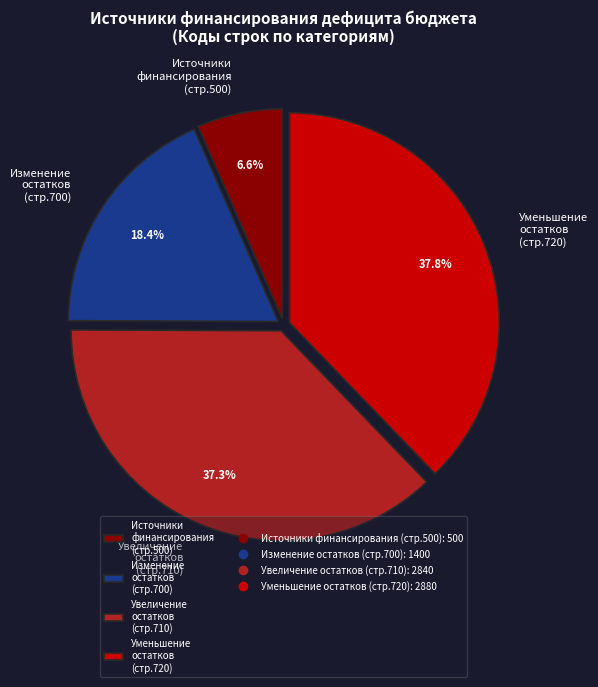

What is the ratio of the value at Уменьшение остатков (стр.720) to the value at Увеличение остатков (стр.710)?

1.0